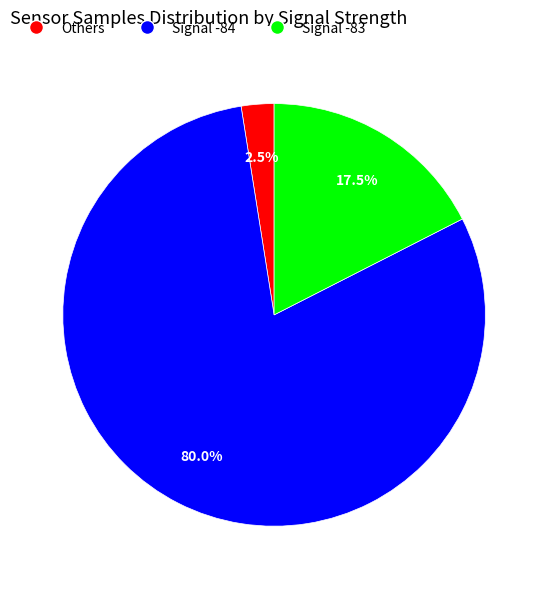

Rank the categories by value from highest to lowest.

Signal -84, Signal -83, Others